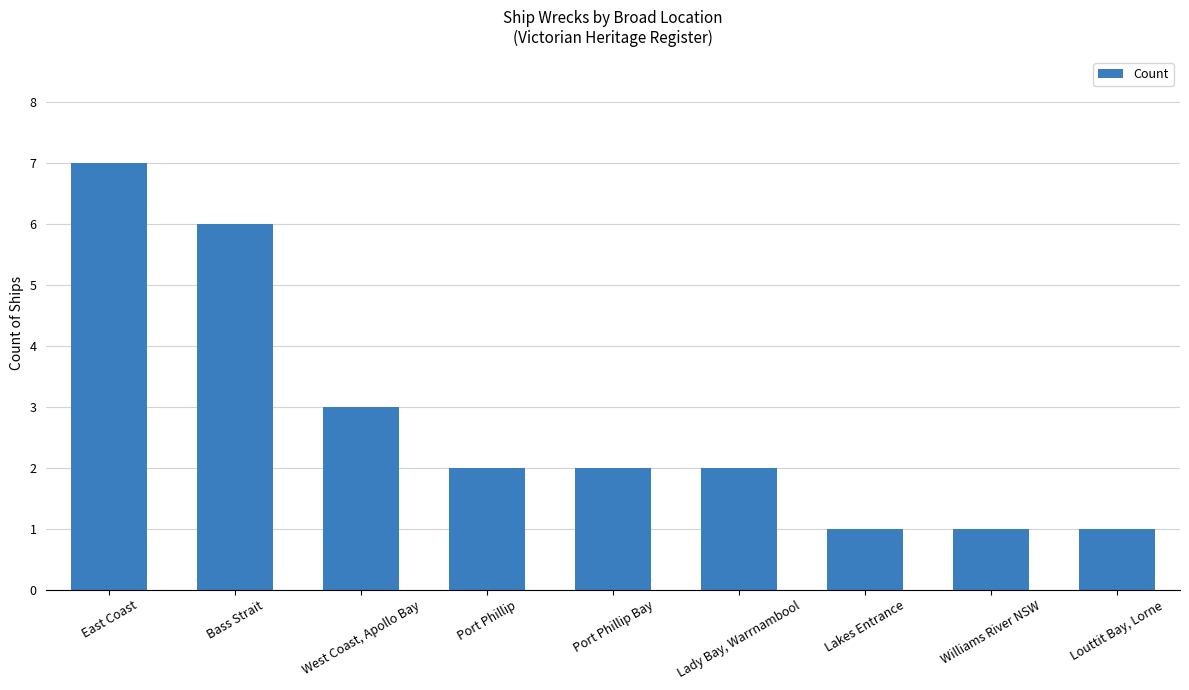

What is the label of the 9th bar from the left?

Louttit Bay, Lorne